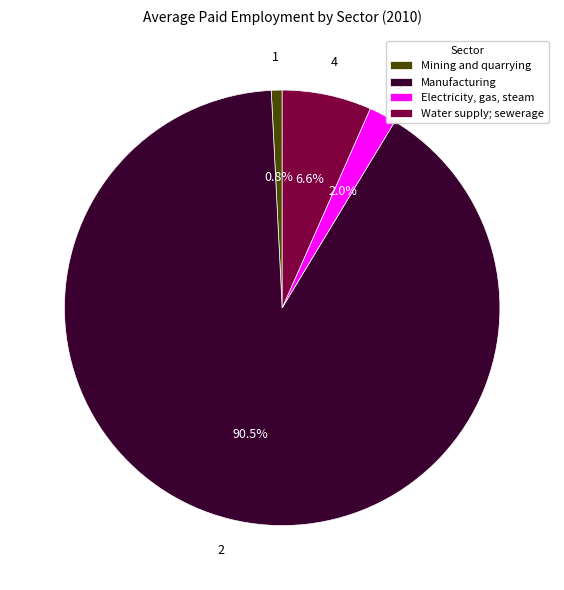

To the nearest percent, what percentage of the pie is Mining and quarrying?

1%